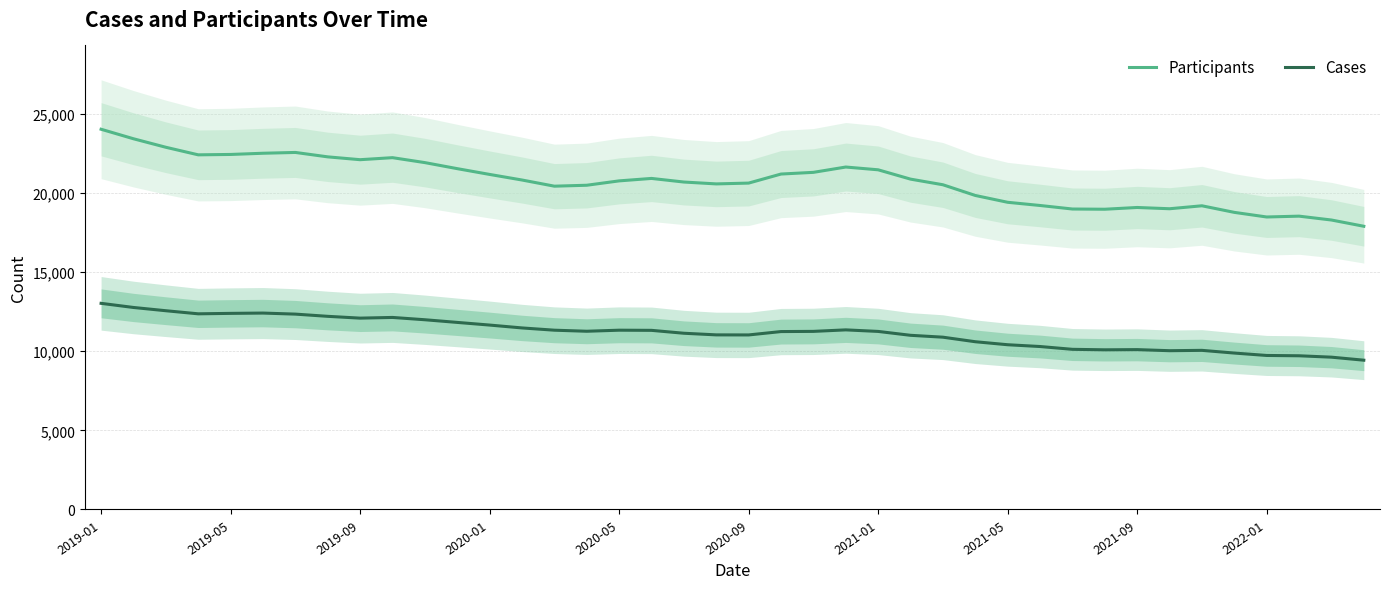

How many values in the Cases series are below 11255?

20